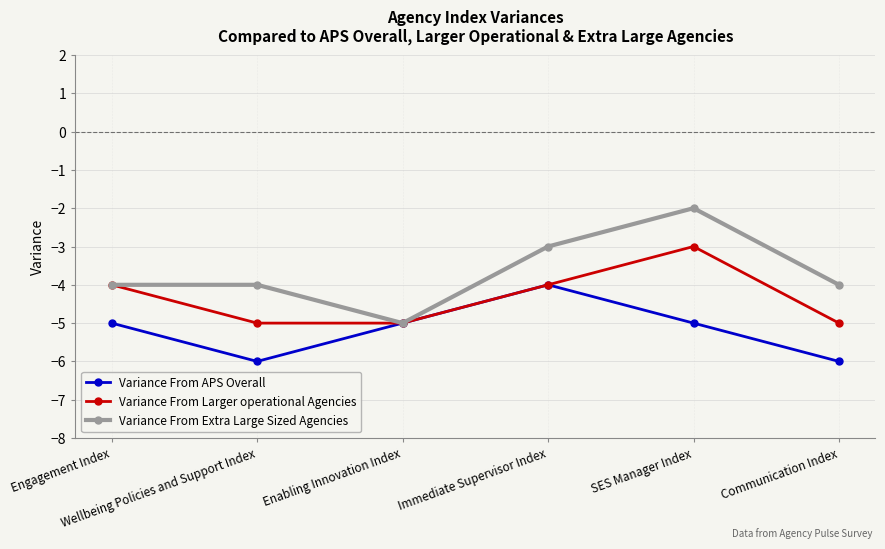

Which series has the largest total across all categories?

Variance From Extra Large Sized Agencies